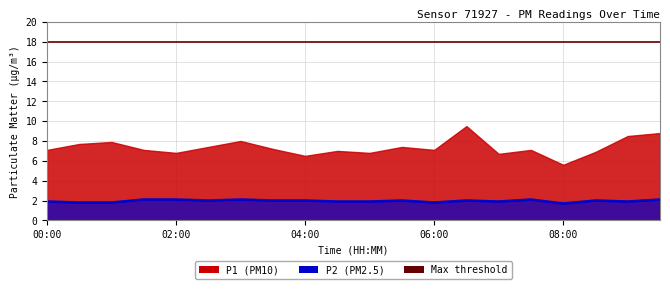

Read the value at 05:30.

2.0